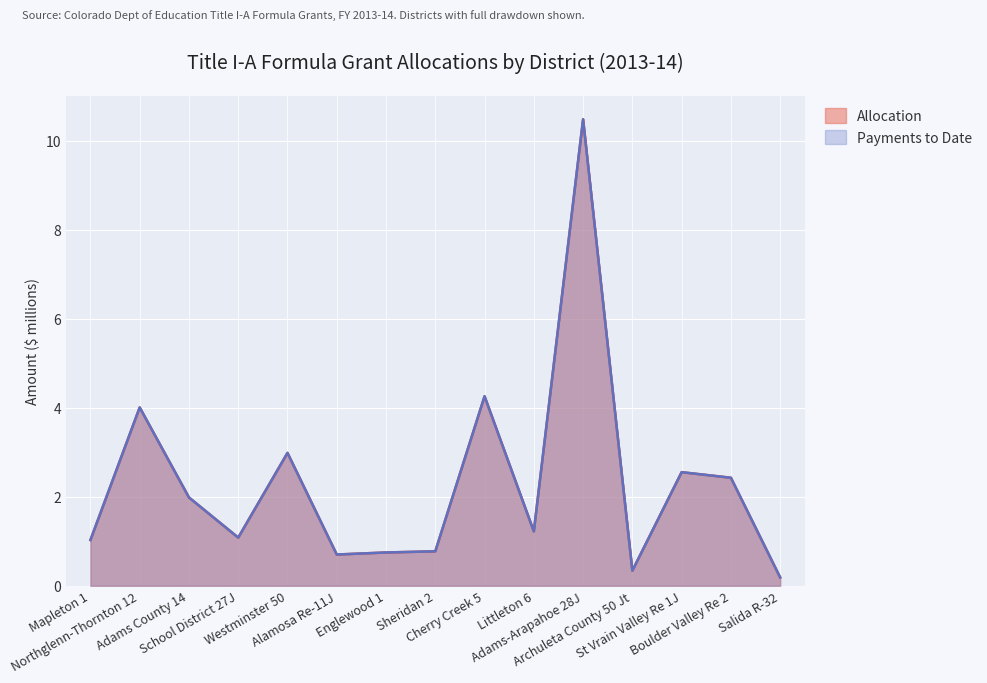

What is the label of the 14th point from the left?

Boulder Valley Re 2